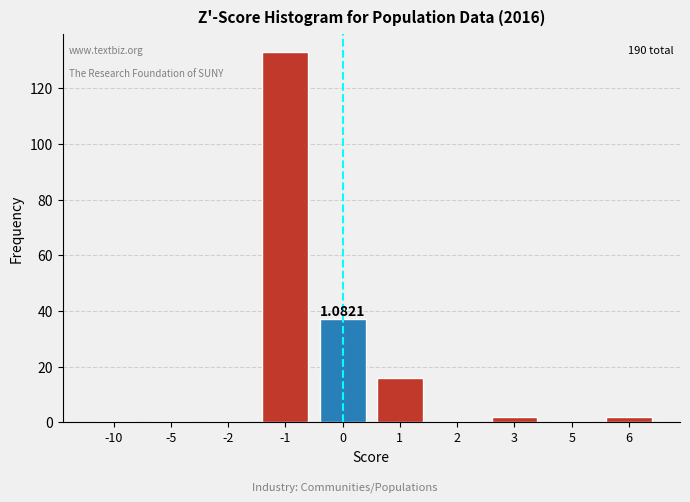

What is the change in value from -2 to 0?

+37